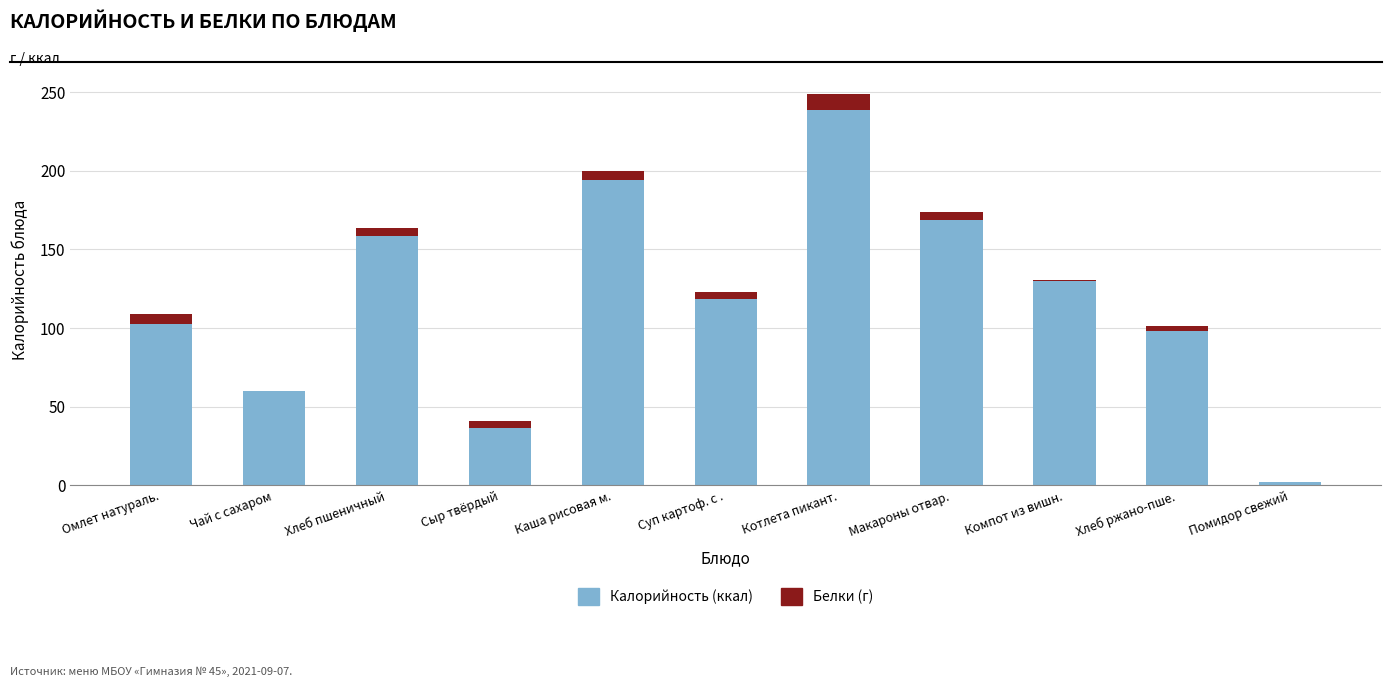

How many series are shown in this chart?

2